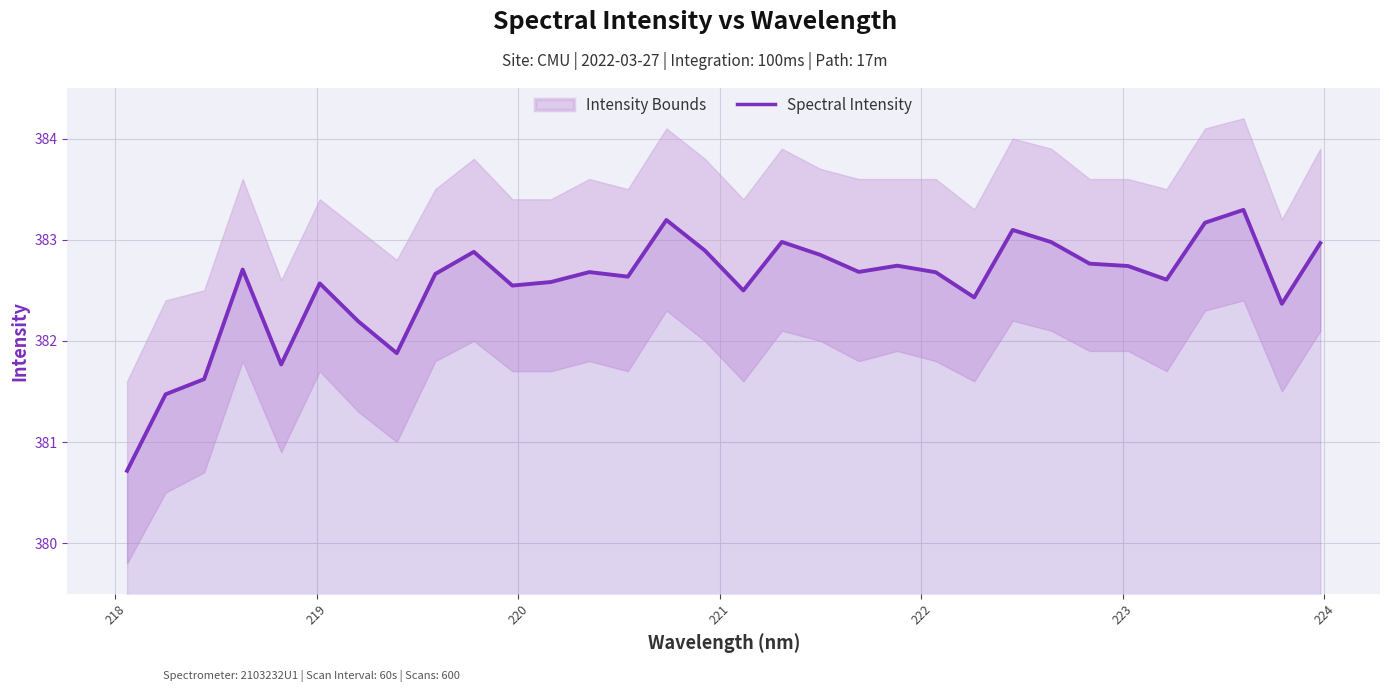

How many lines are shown in the chart?

1